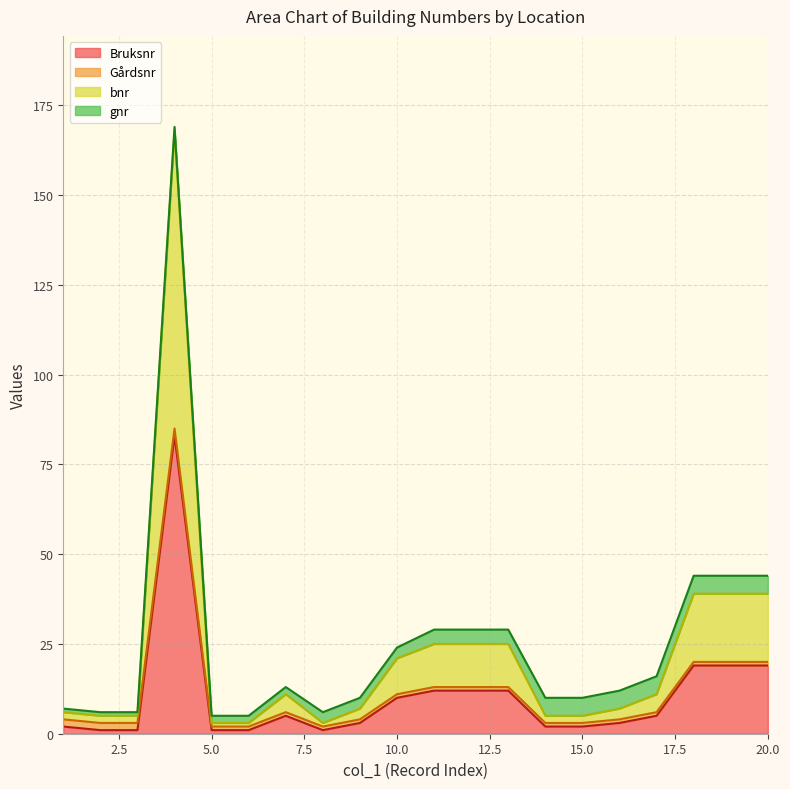

What is the maximum value for Bruksnr?

83